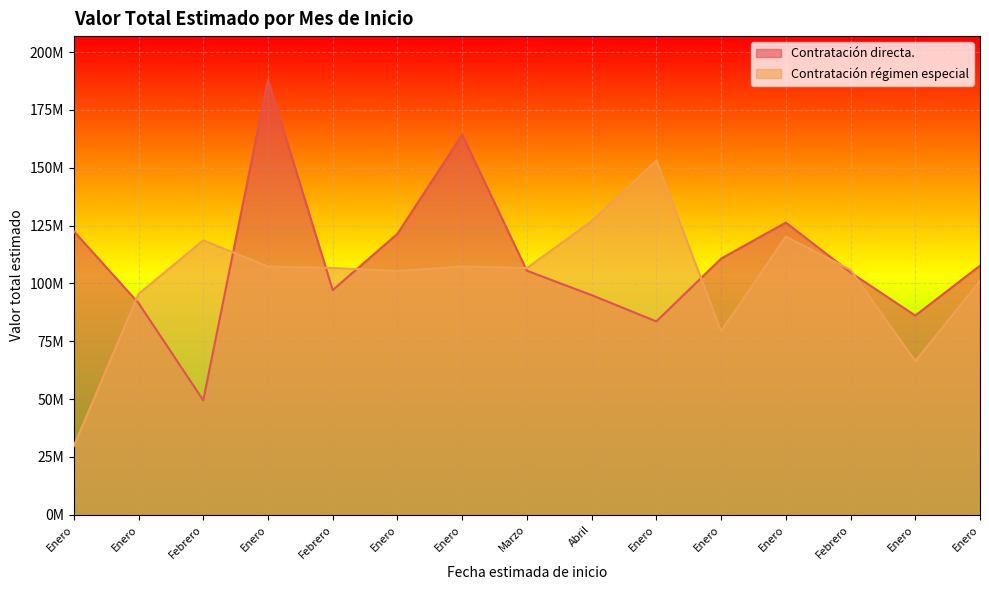

What is the difference between the maximum and second lowest values in the Contratación régimen especial series?

86681000